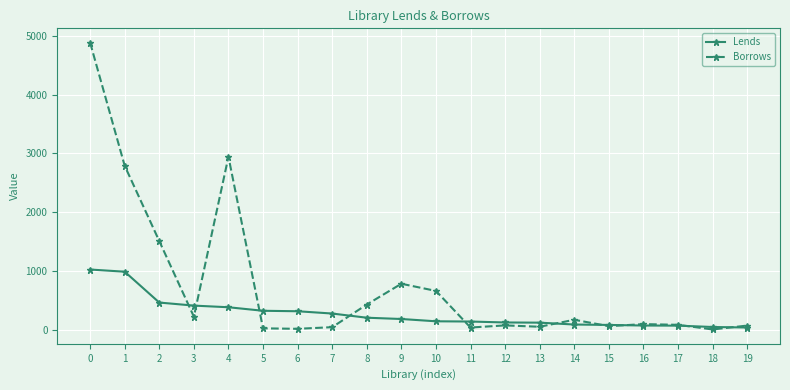

List the series in order of their peak value, highest first.

Borrows, Lends